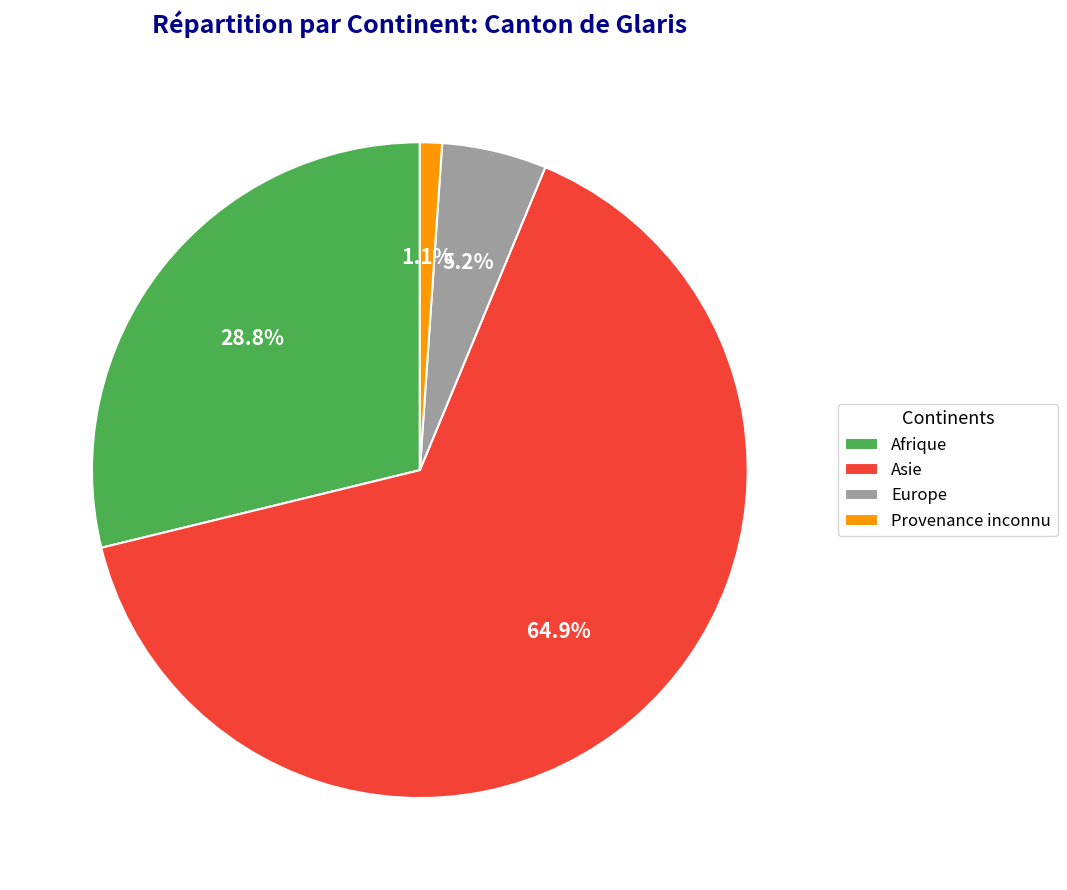

Does Asie account for over 50% of the chart?

Yes